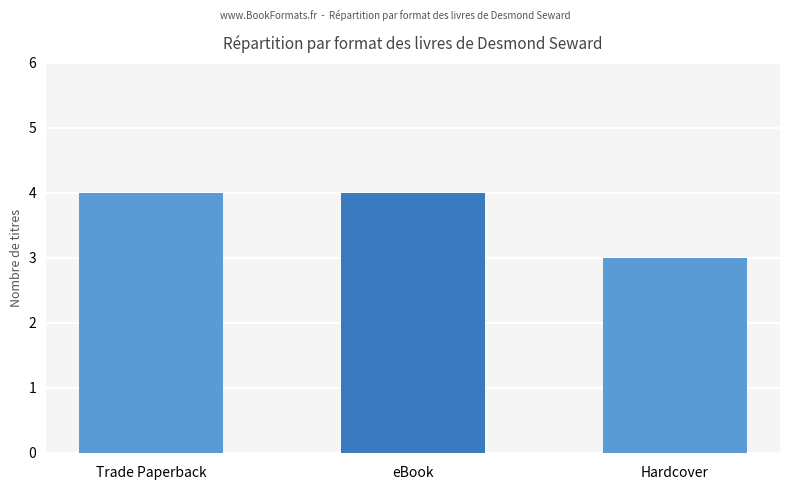

Reading right to left, transcribe all the data shown in this chart.

Hardcover=3	eBook=4	Trade Paperback=4